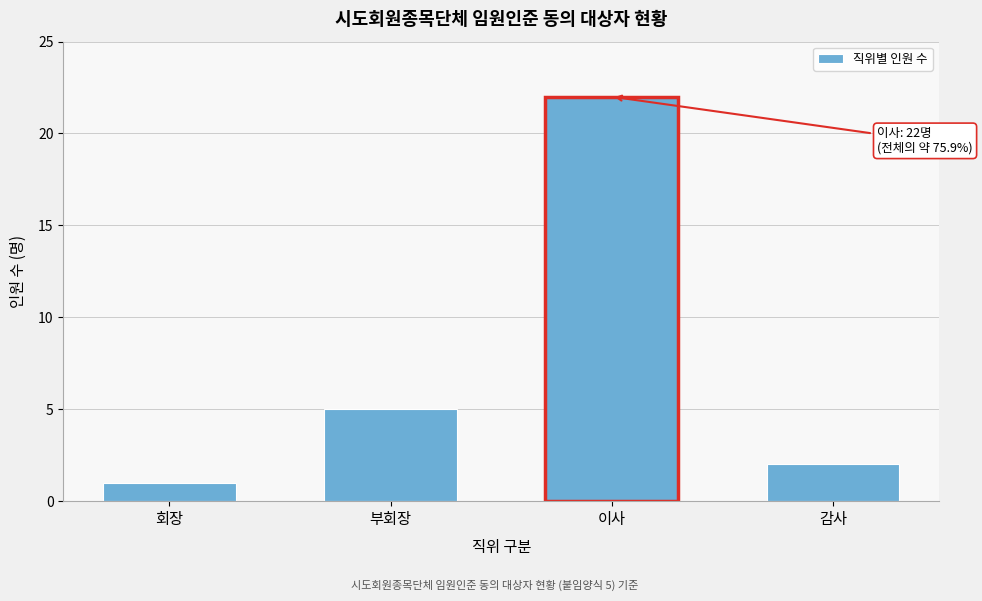

Reading right to left, list all the values displayed in this chart.

감사=2	이사=22	부회장=5	회장=1